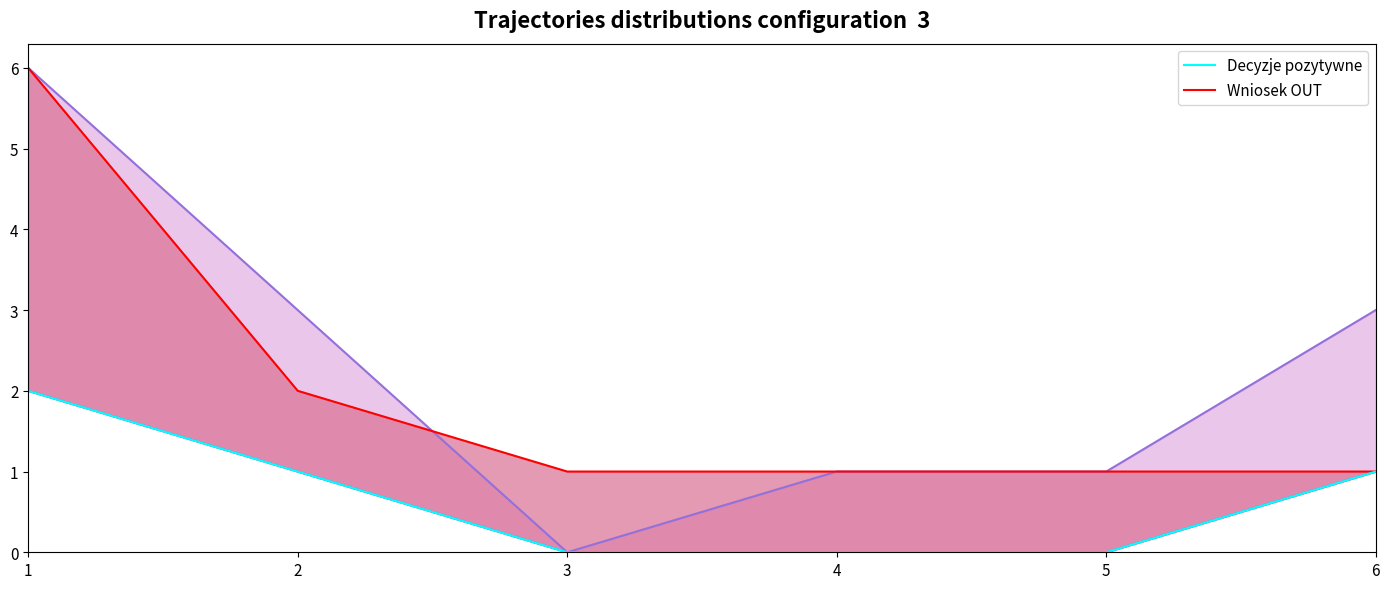

What is the spread (max minus min) of values at 5?

1